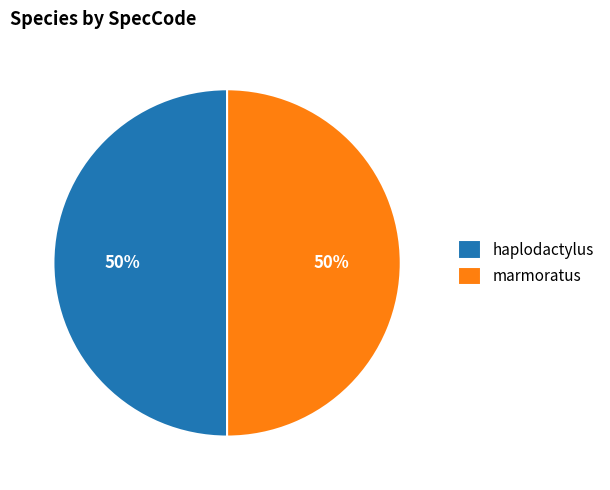

To the nearest percent, what portion does marmoratus represent?

50%